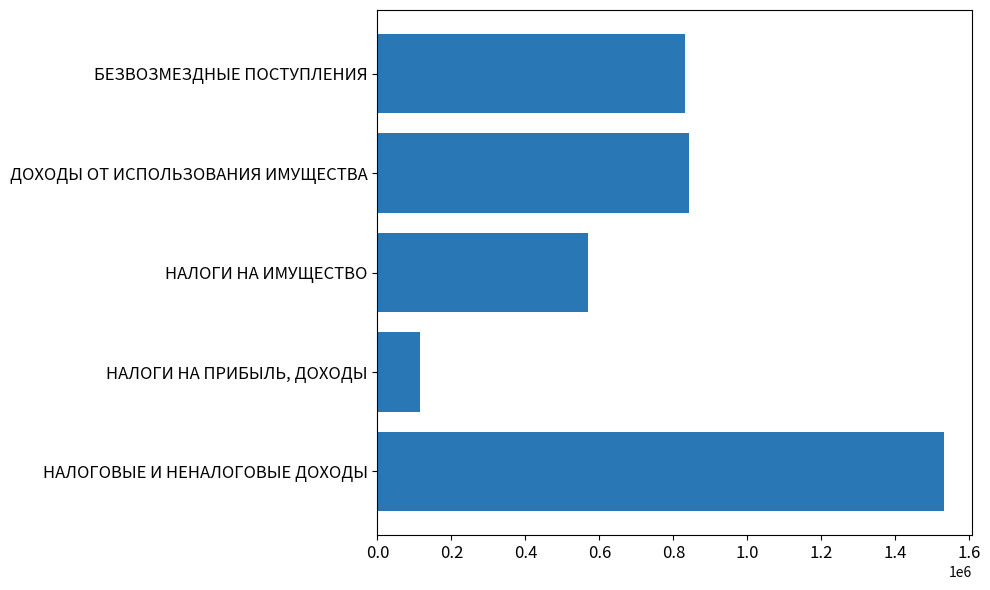

Which has a higher value, НАЛОГОВЫЕ И НЕНАЛОГОВЫЕ ДОХОДЫ or БЕЗВОЗМЕЗДНЫЕ ПОСТУПЛЕНИЯ?

НАЛОГОВЫЕ И НЕНАЛОГОВЫЕ ДОХОДЫ